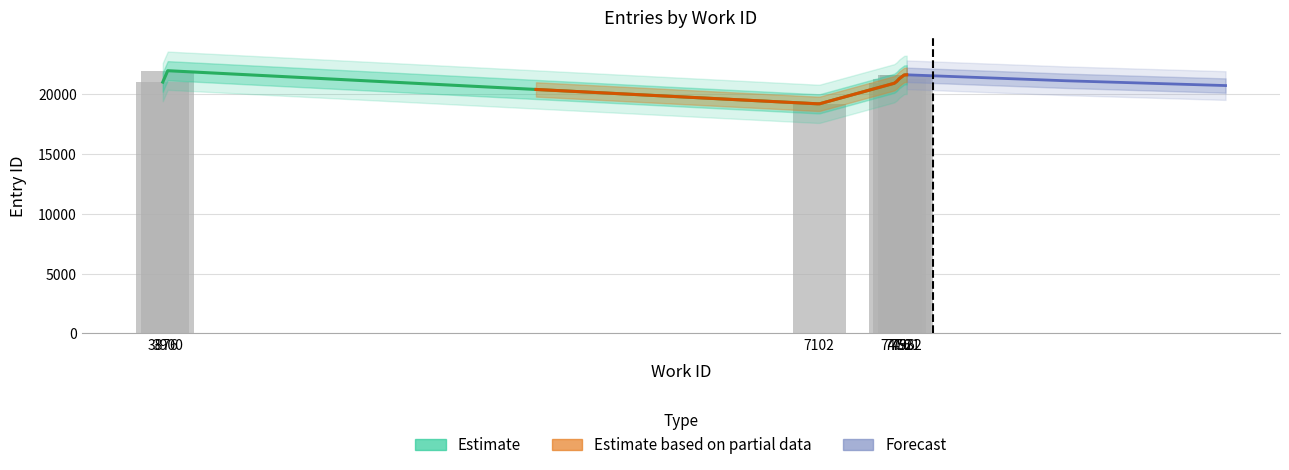

Reading right to left, what are all the values shown in this chart?

7532=21642	7521=21643	7496=21325	7476=20958	7102=19208	3900=21986	3876=21032